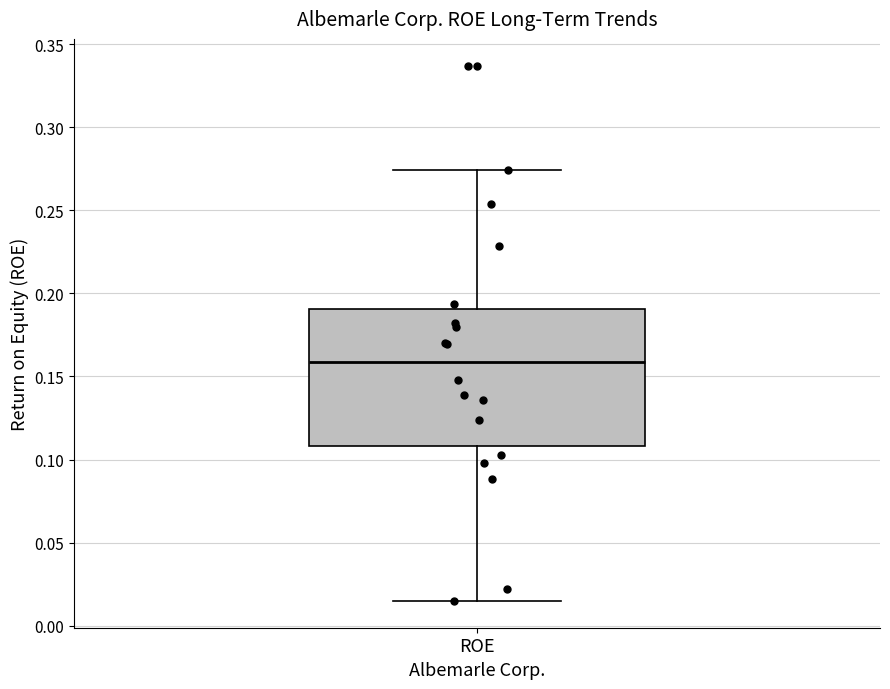

Transcribe this box plot: give where the median line is, the range the box spans, and where the two whiskers end, as read against the y-axis. The values are not printed on the chart, so give them approximately, as read against the axis.

median 0.160, box 0.110 to 0.190, whiskers 0.015 to 0.275